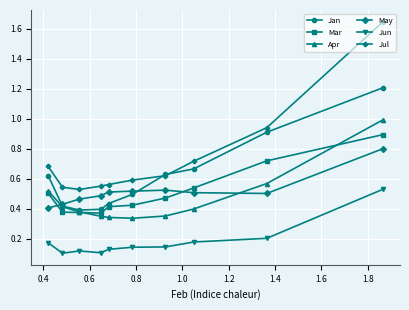

What is the highest value of the Jan series?

1.2